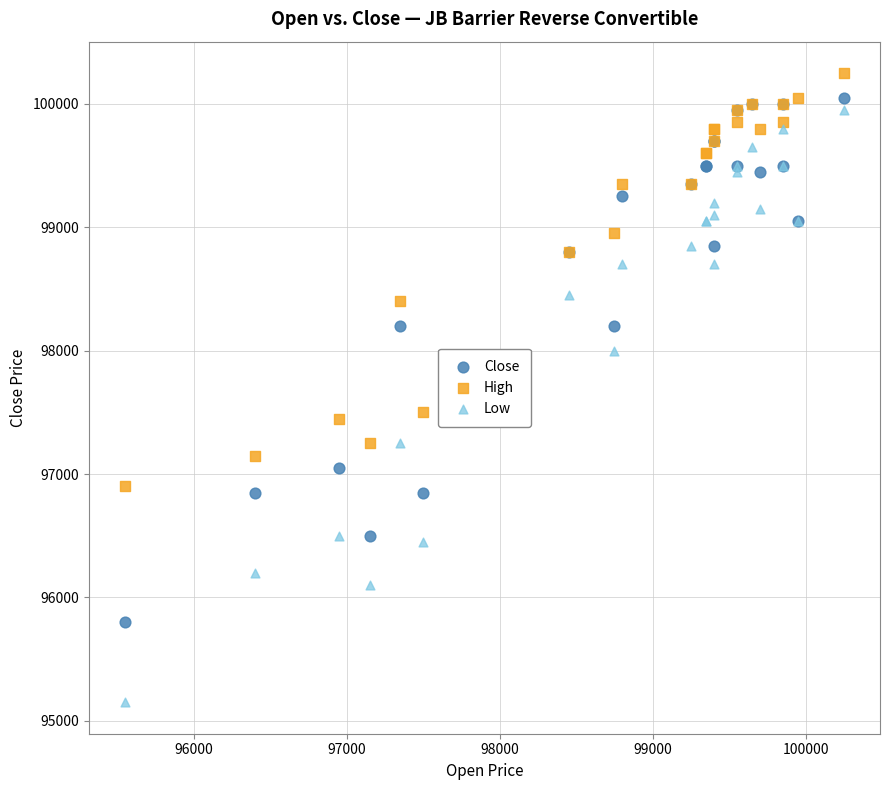

Which series has the largest Y range (max minus min)?

Low